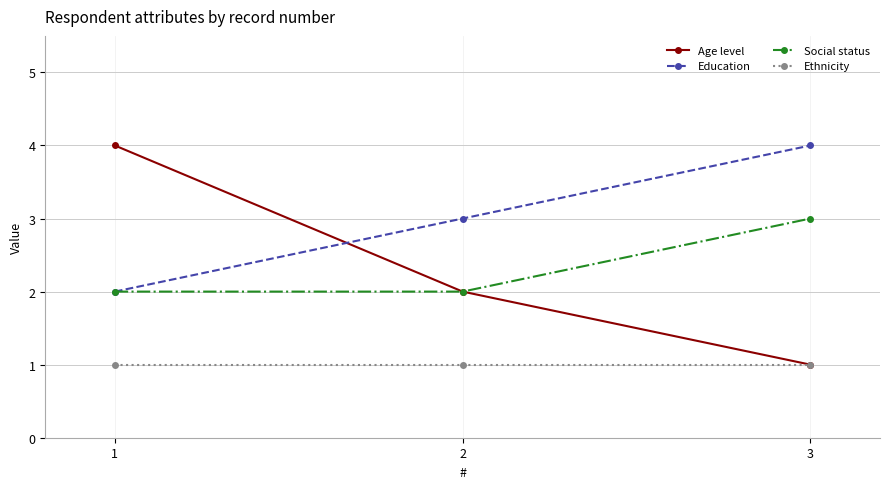

What is the total value across all series at 2?

8